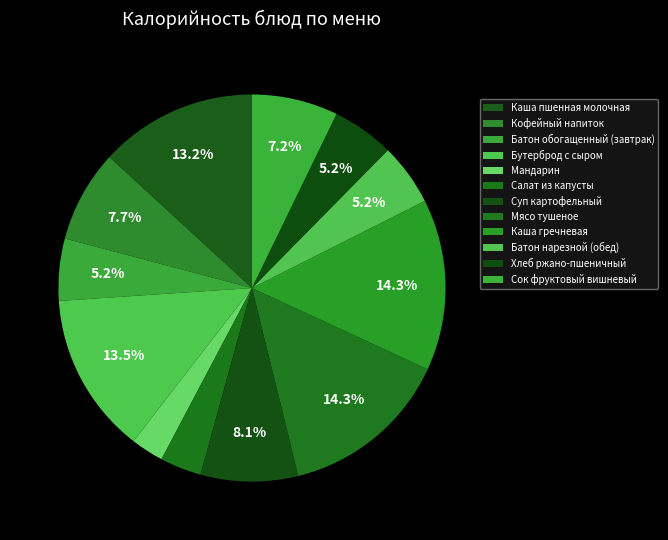

Count the number of slices in the pie.

12